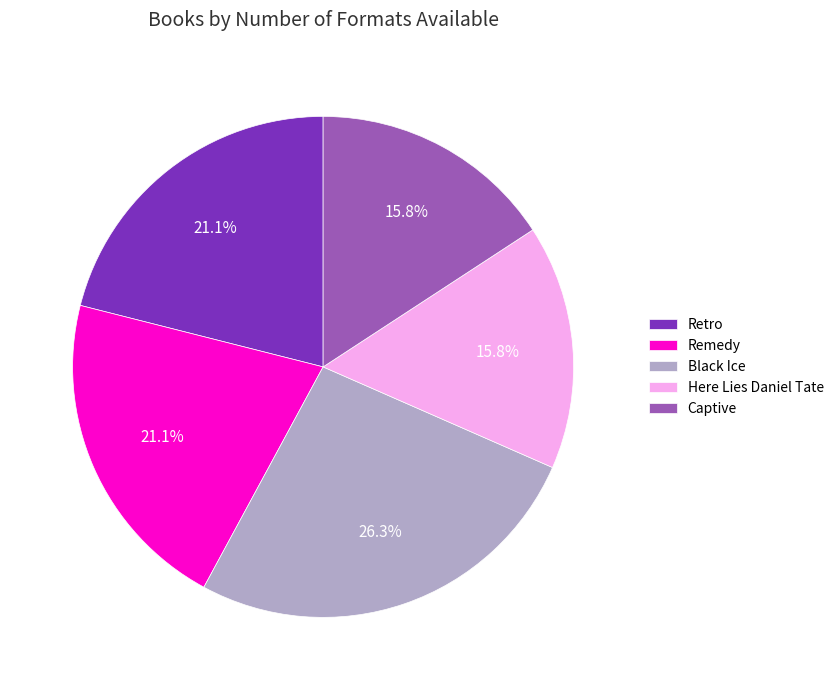

To the nearest percent, what is the difference between the Captive and Retro slice percentages?

5%